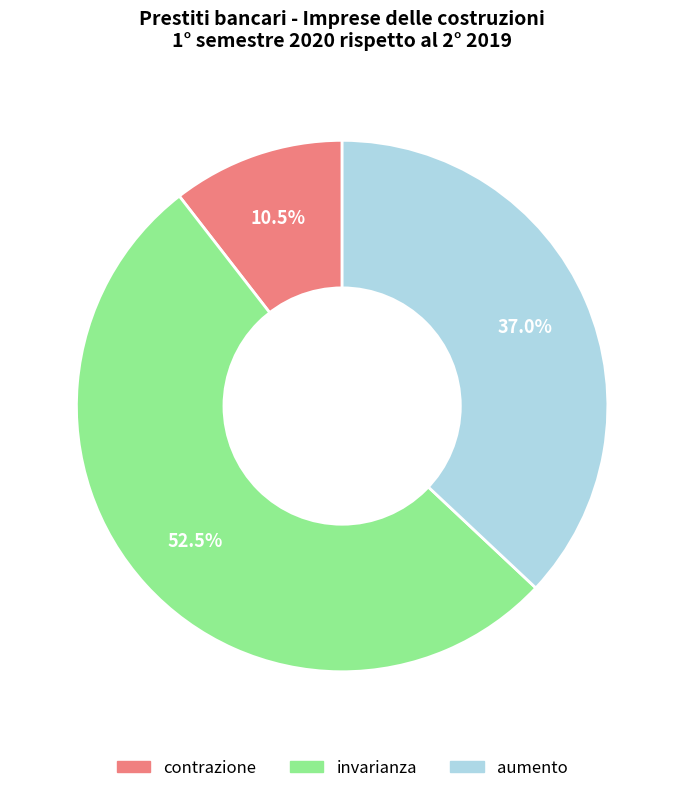

Does any single category account for the majority?

Yes